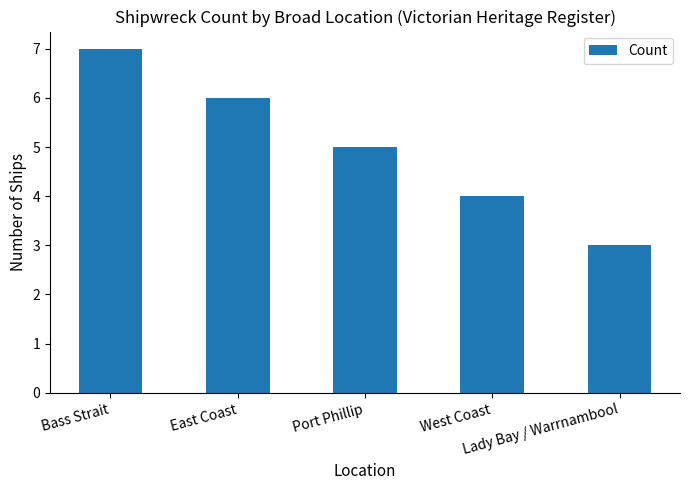

Read the value at Port Phillip.

5